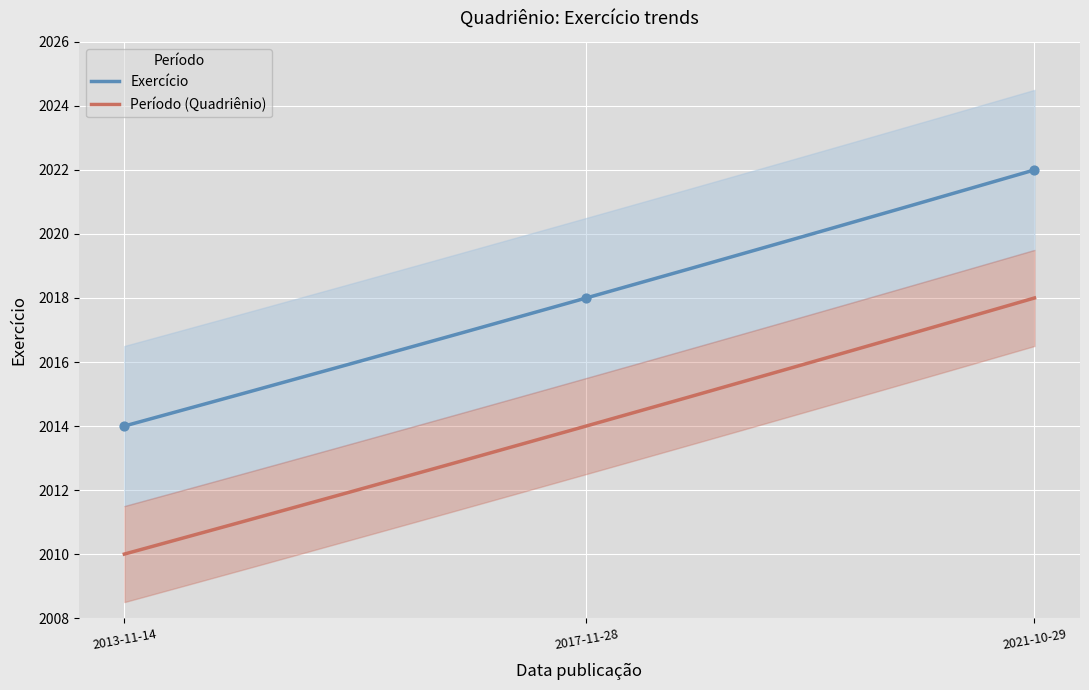

Approximately how many times larger is the value at 2013-11-14 compared to 2021-10-29?

1.0